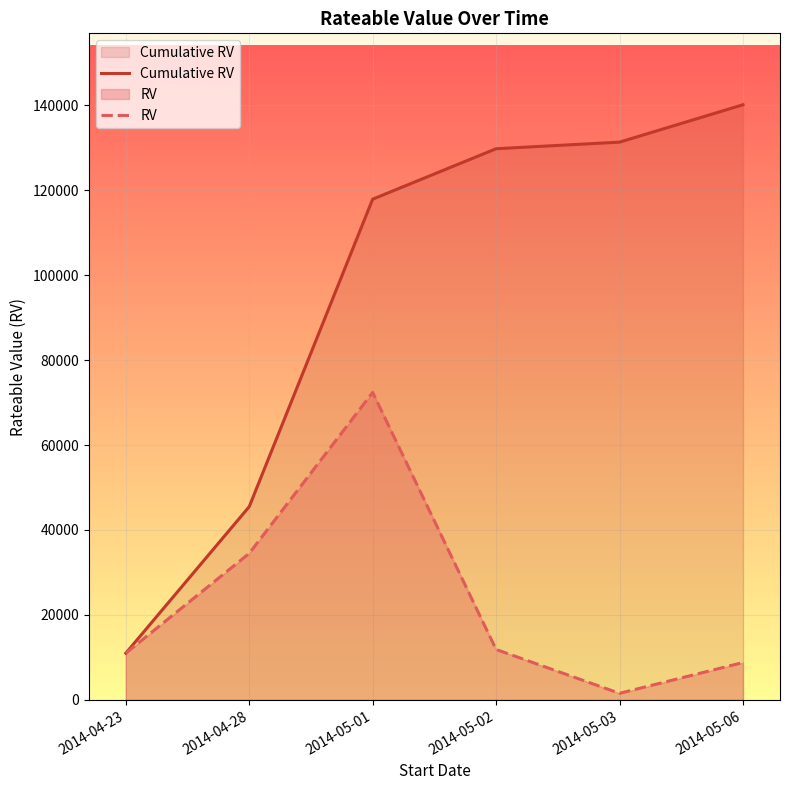

How many lines are shown in the chart?

2